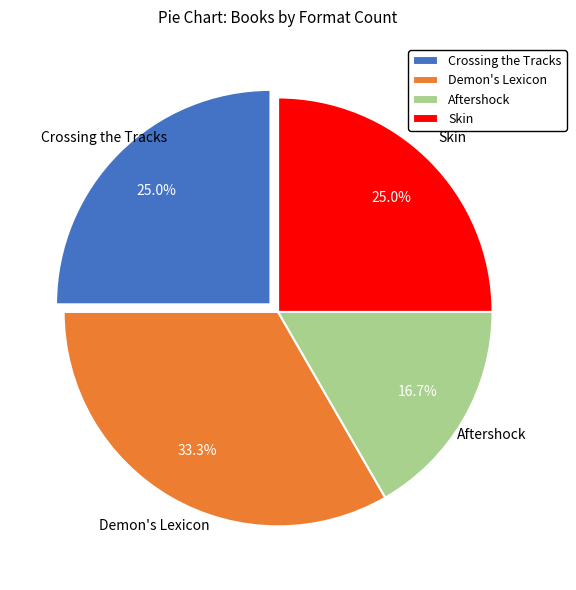

Between Skin and Aftershock, which is larger?

Skin